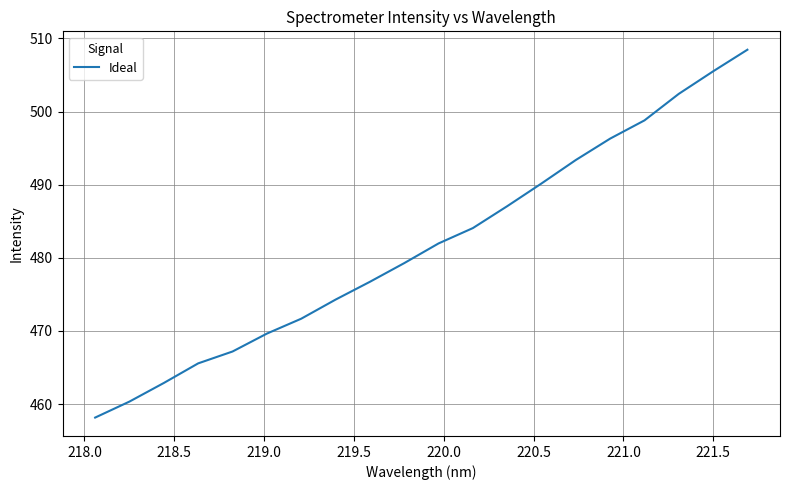

What is the difference between the maximum and minimum values?

50.3